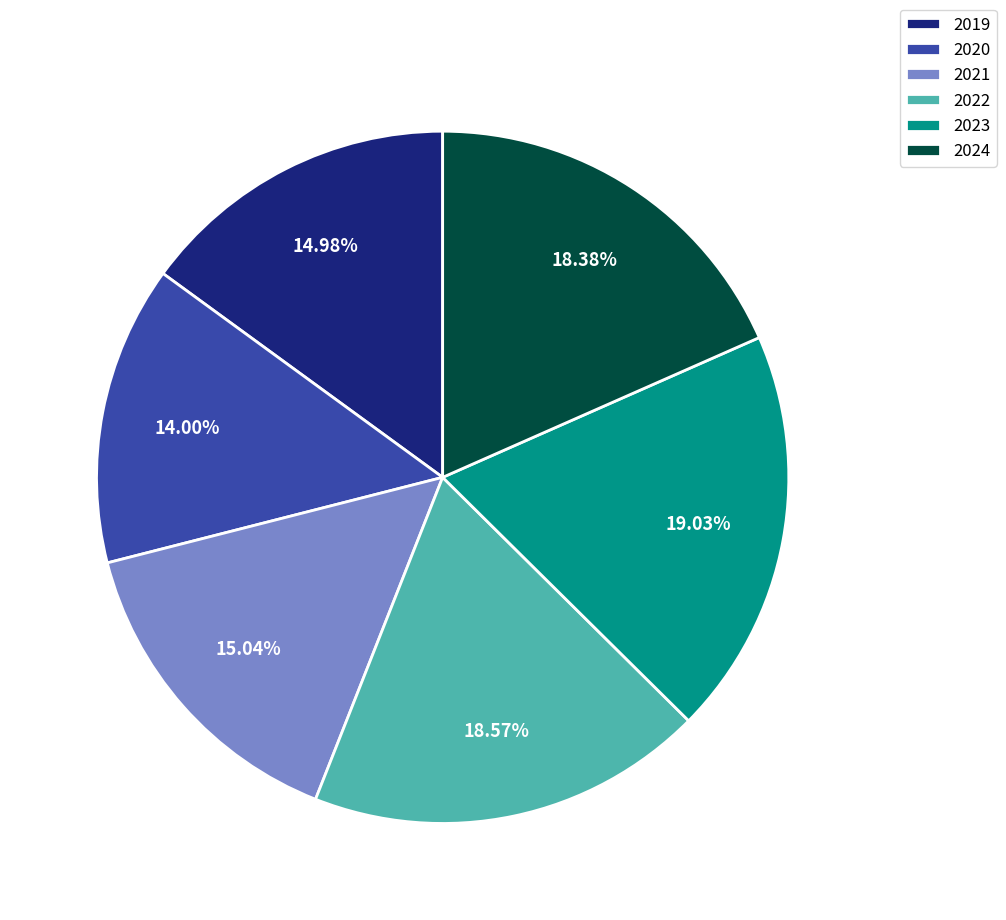

Is there any slice that represents more than half of the pie?

No